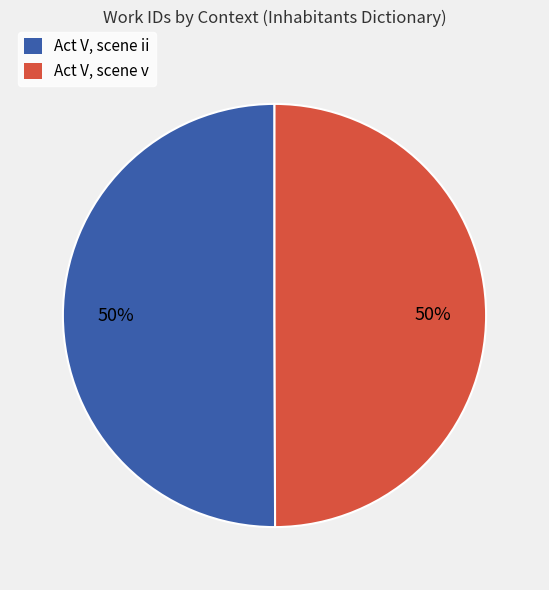

Is the sum of Act V, scene v and Act V, scene ii greater than half?

Yes